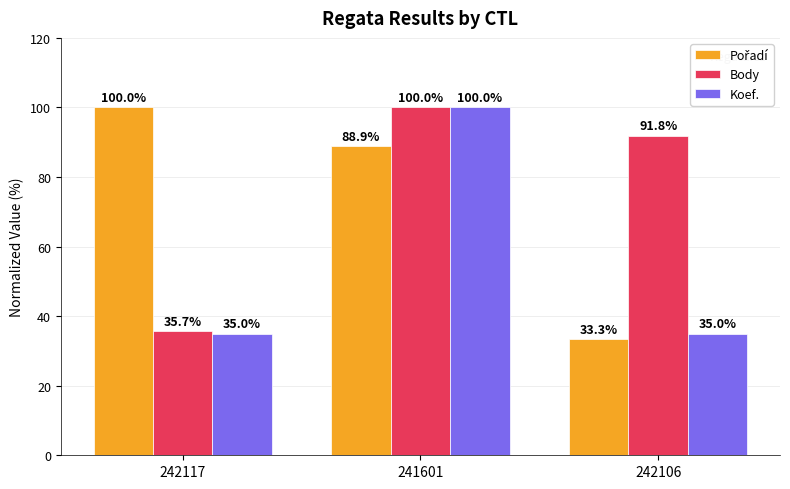

What is the maximum value for Koef.?

100.0